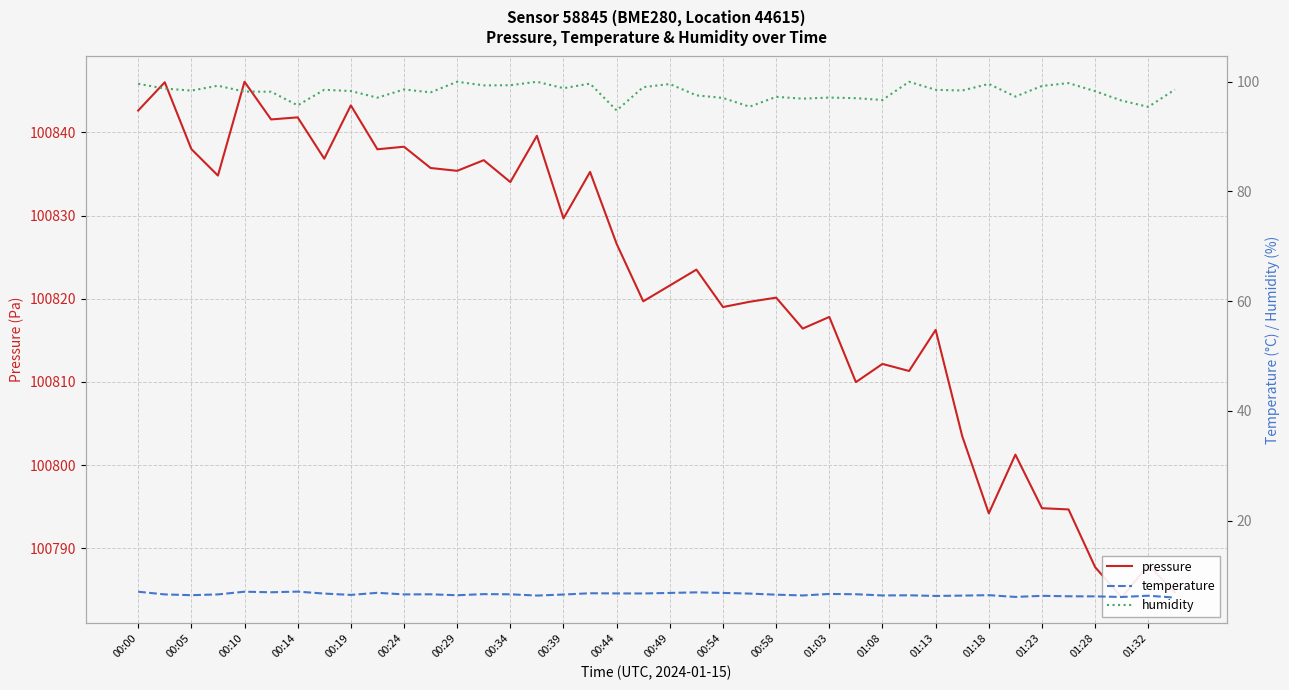

Where is pressure nearest to the value 100815?

01:13